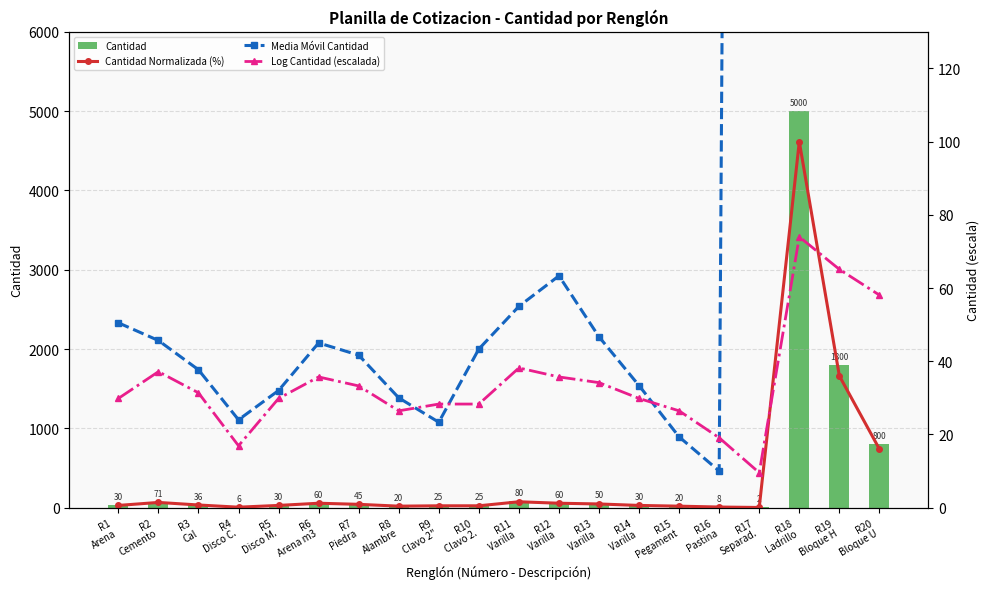

What is the difference between the Log Cantidad (escalada) values at R8
Alambre and R20
Bloque U?

31.6